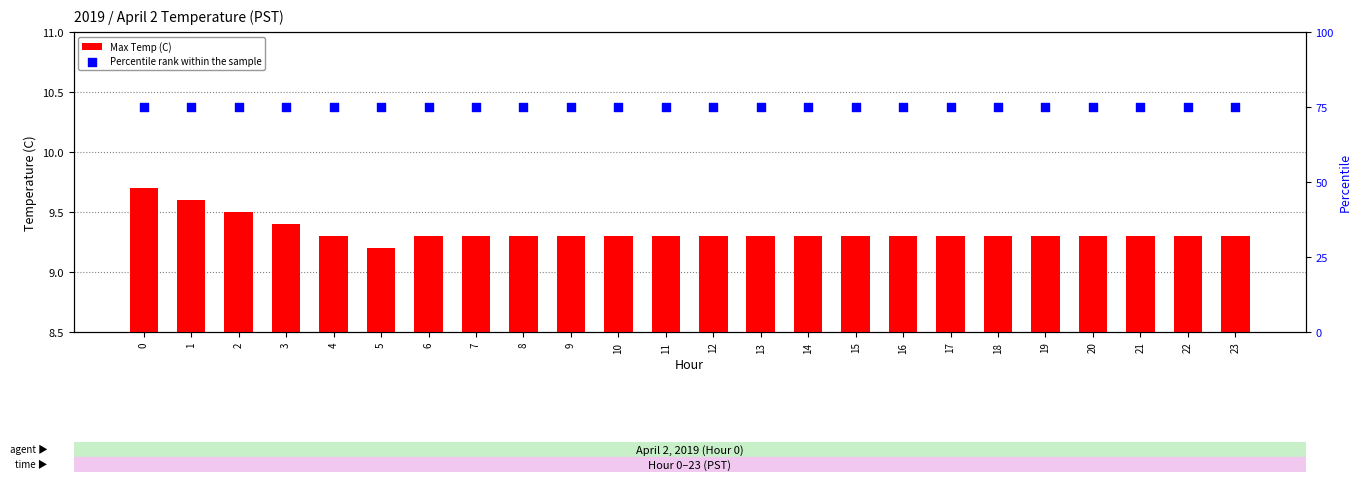

Which series contains the lowest Y value?

Max Temp (C)